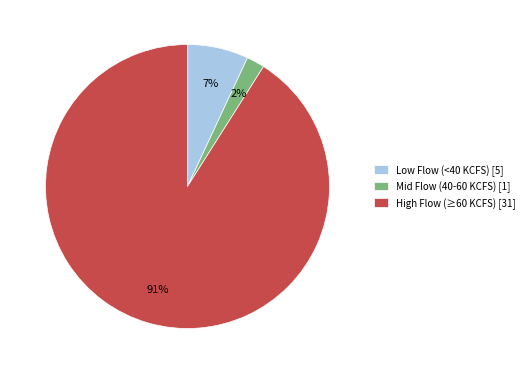

What is the largest slice in the pie chart?

High Flow (≥60 KCFS) [31]